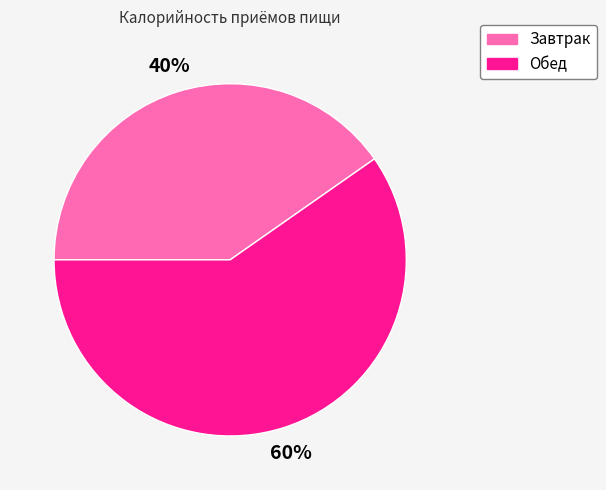

Which has a higher value, Завтрак or Обед?

Обед